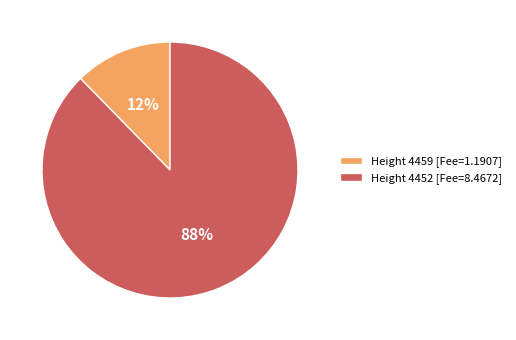

What percentage is the Height 4459 [Fee=1.1907] slice, to the nearest percent?

12%